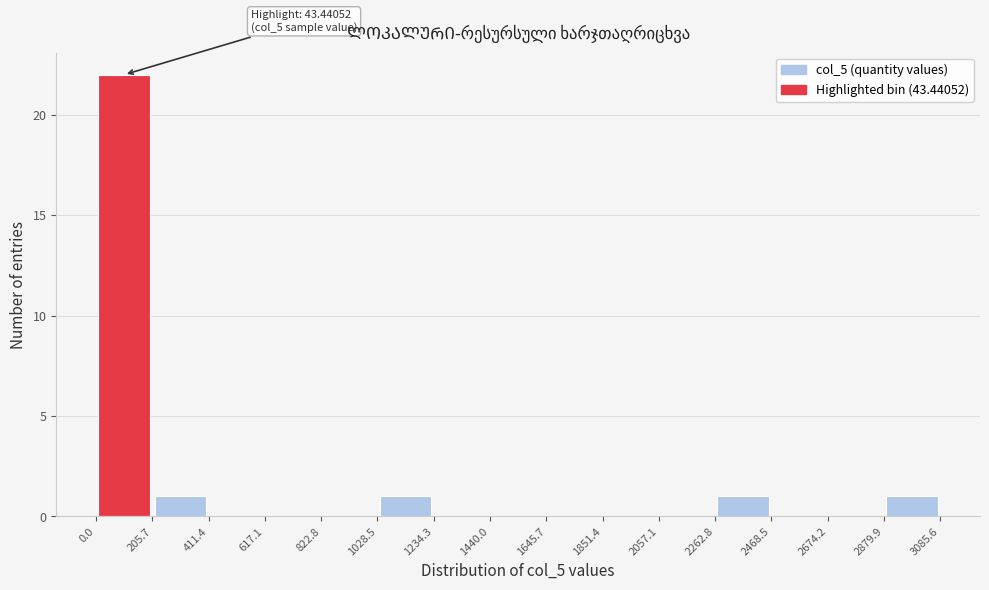

Which range on the x-axis has the tallest bar?

0.0 to 205.7